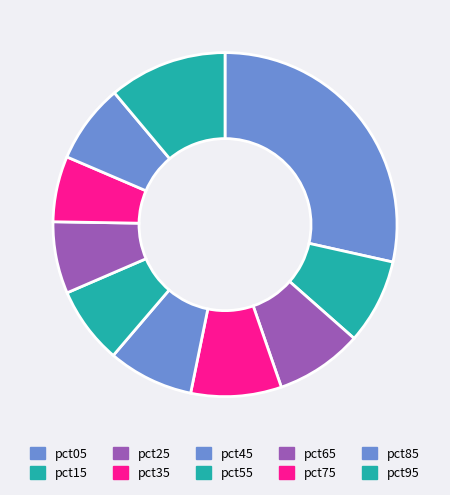

True or false: pct55 accounts for 16% of the total.

False